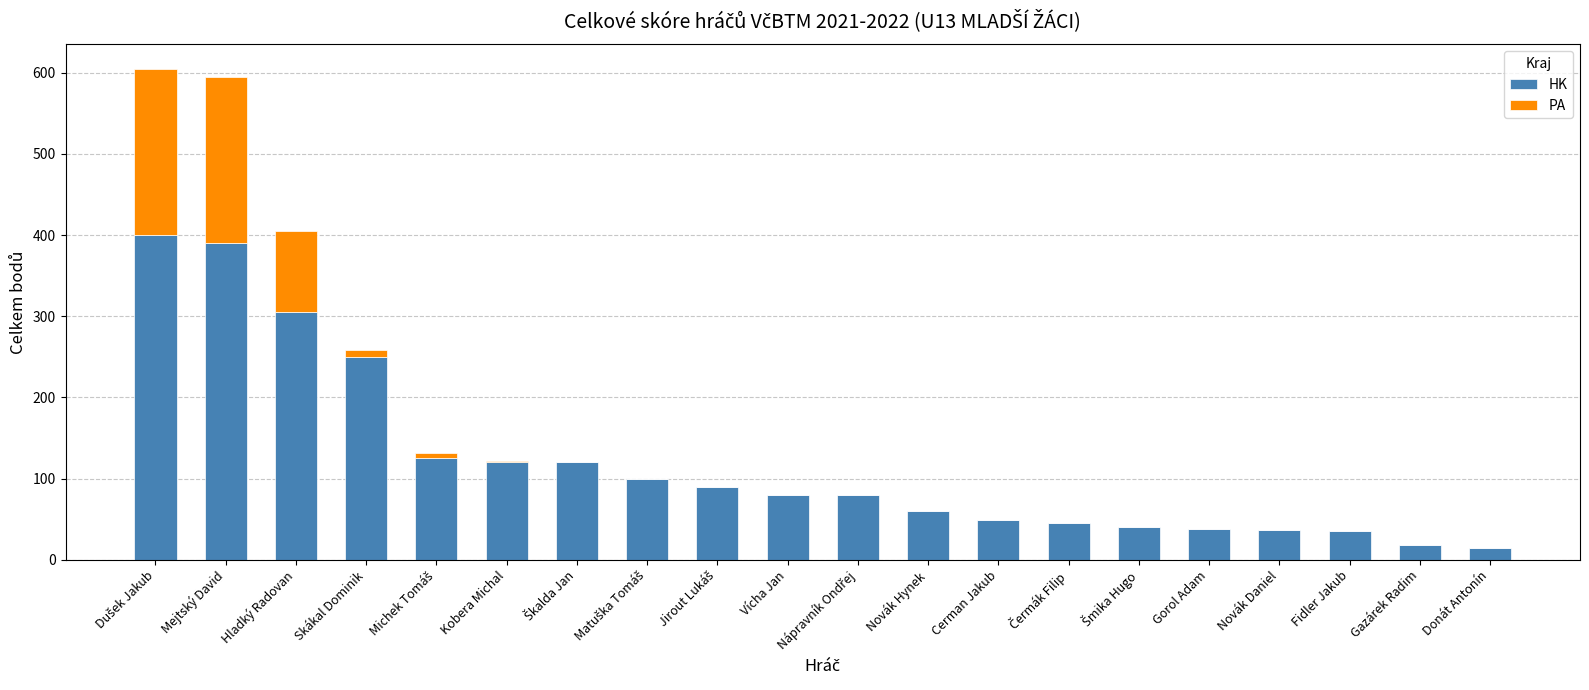

The value of HK at Gorol Adam is 38. True or false?

True